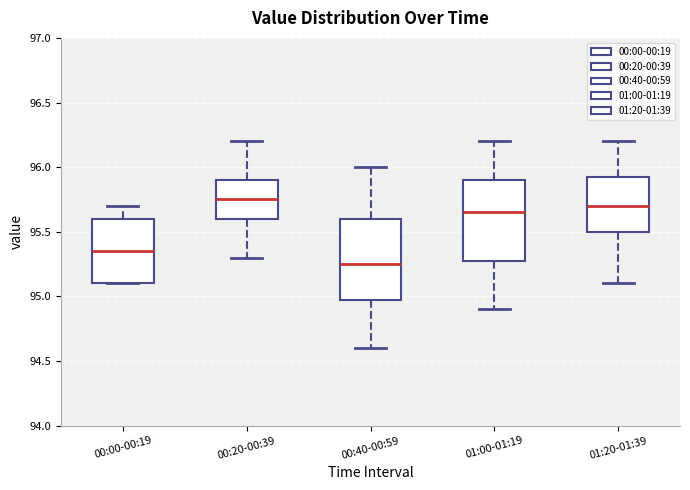

Reading left to right, transcribe this box plot: for each box, give where its median line is, the range the box spans, and where its two whiskers end, as read against the y-axis. The values are not printed on the chart, so give them approximately, as read against the axis.

00:00-00:19: median 95.35, box 95.10 to 95.60, whiskers 95.10 to 95.70
00:20-00:39: median 95.75, box 95.60 to 95.90, whiskers 95.30 to 96.20
00:40-00:59: median 95.25, box 95.00 to 95.60, whiskers 94.60 to 96.00
01:00-01:19: median 95.65, box 95.30 to 95.90, whiskers 94.90 to 96.20
01:20-01:39: median 95.70, box 95.50 to 95.95, whiskers 95.10 to 96.20